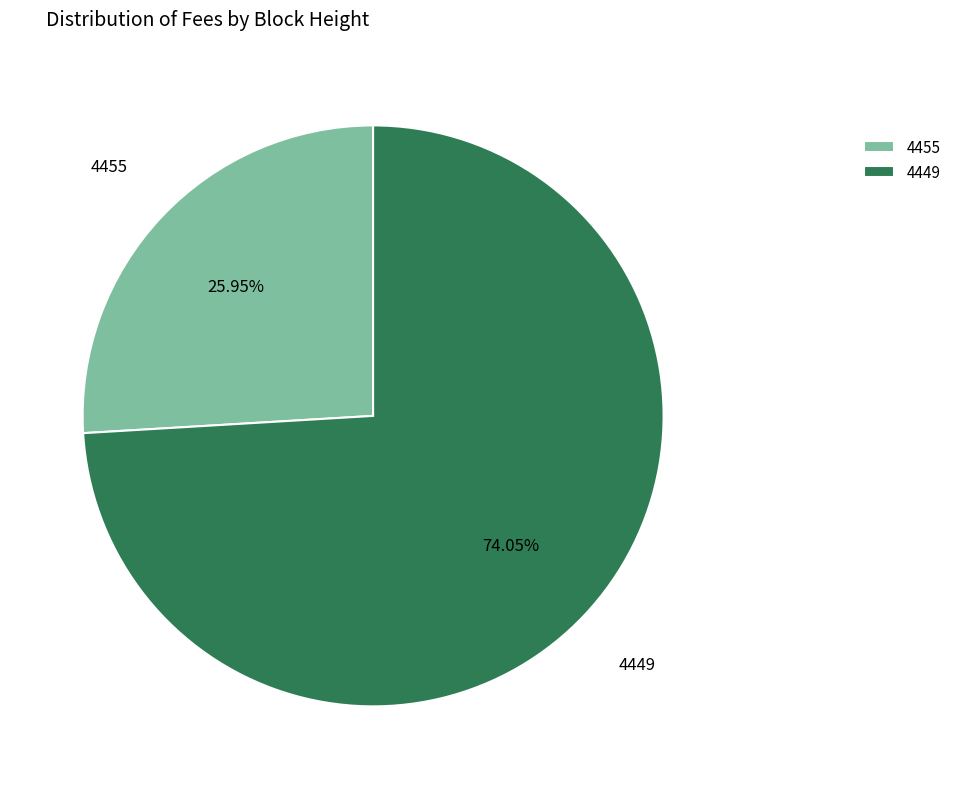

Which category has the smallest portion of the pie?

4455